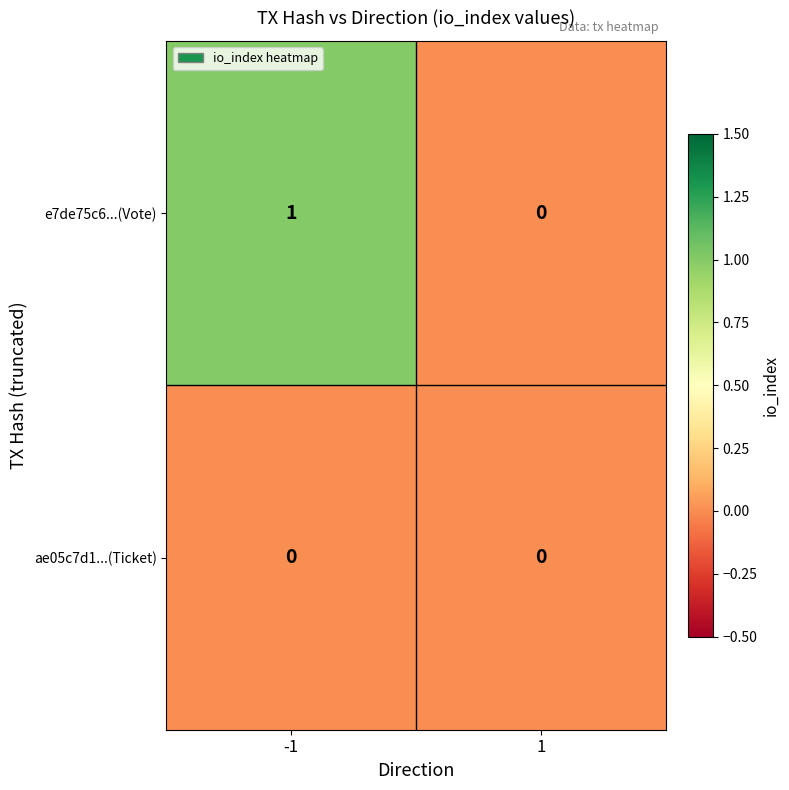

Count the number of data series in this chart.

2